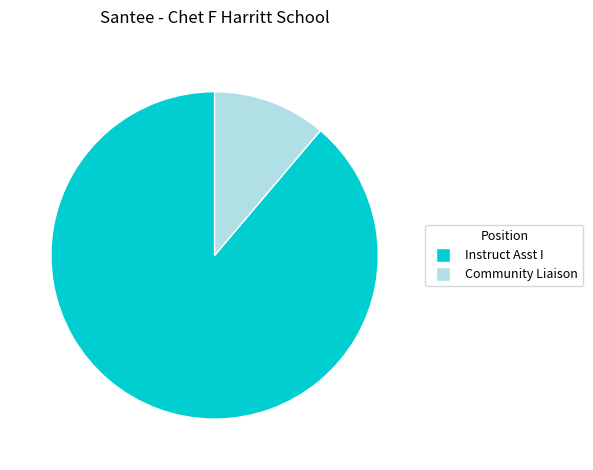

Do Community Liaison and Instruct Asst I together represent more than half of the pie?

Yes